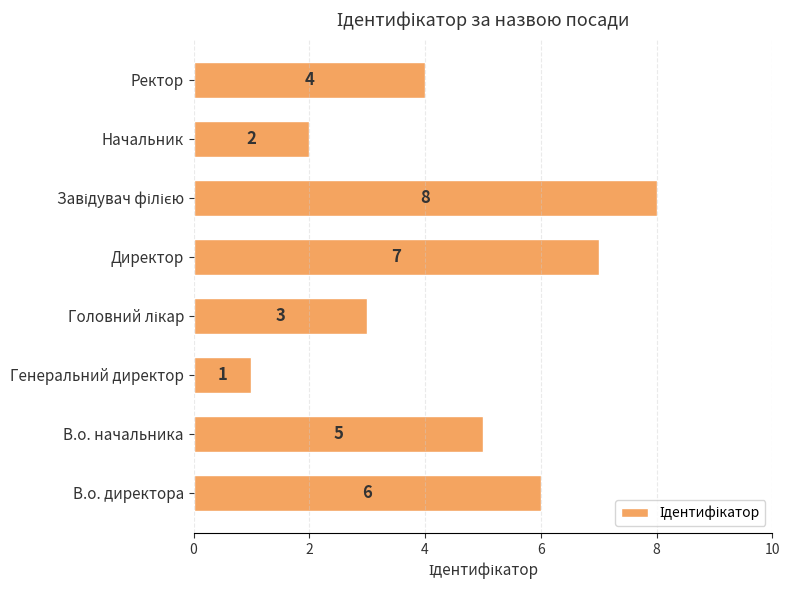

What is the maximum value shown in the chart?

8